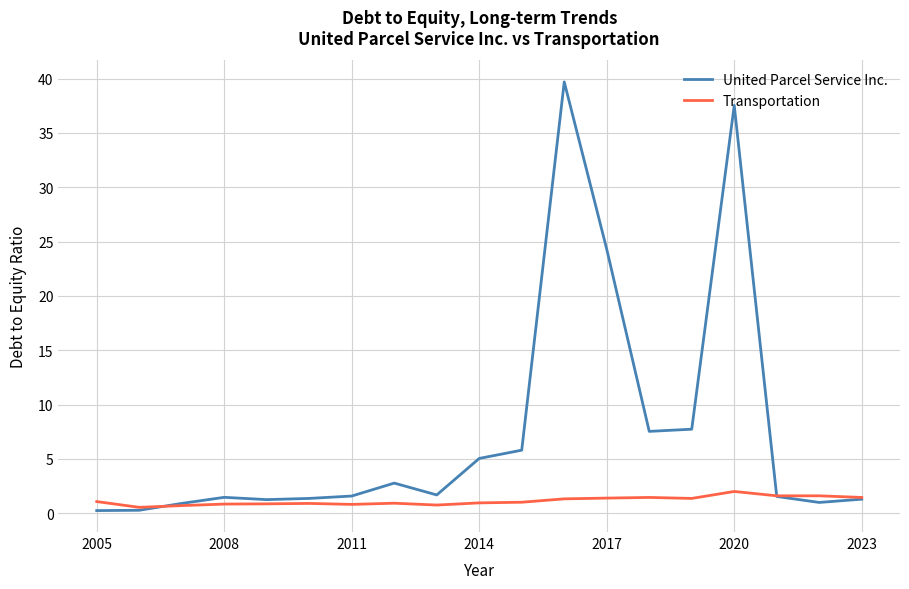

What is the difference between the maximum and minimum values in the Transportation series?

1.5